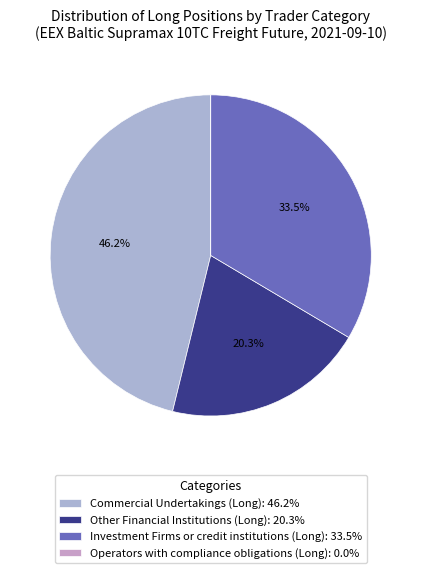

Do Investment Firms or credit institutions (Long) and Operators with compliance obligations (Long) together represent more than half of the pie?

No